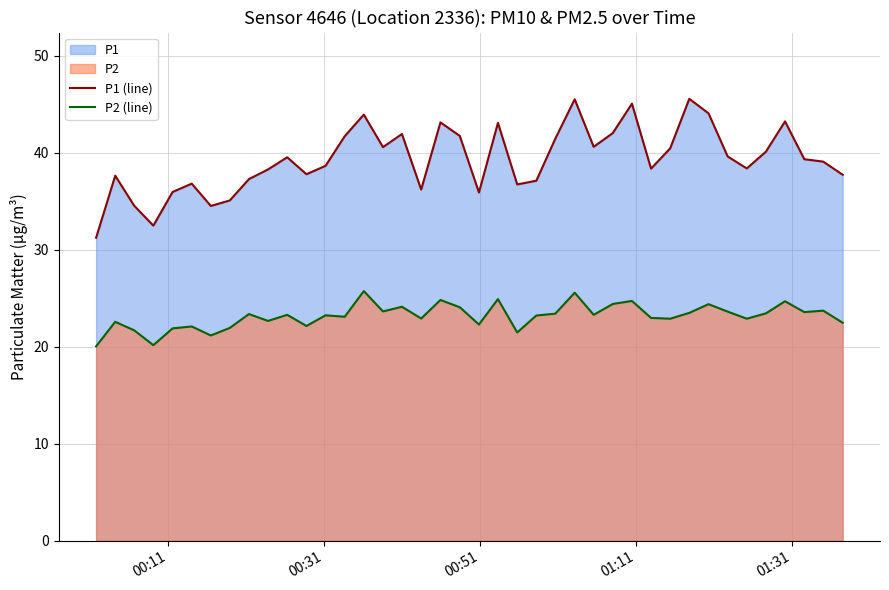

Which series has the largest range (max minus min)?

P1 (line)